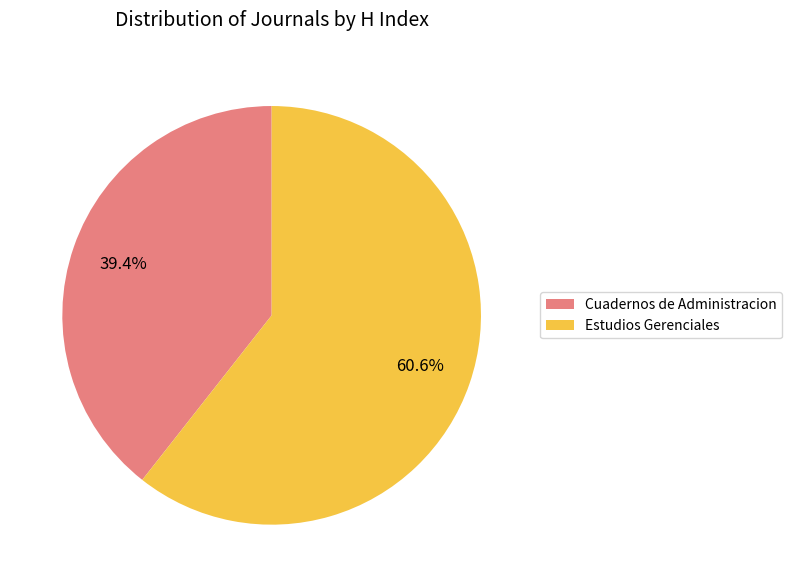

Is it true that Estudios Gerenciales is 53% of the pie?

False